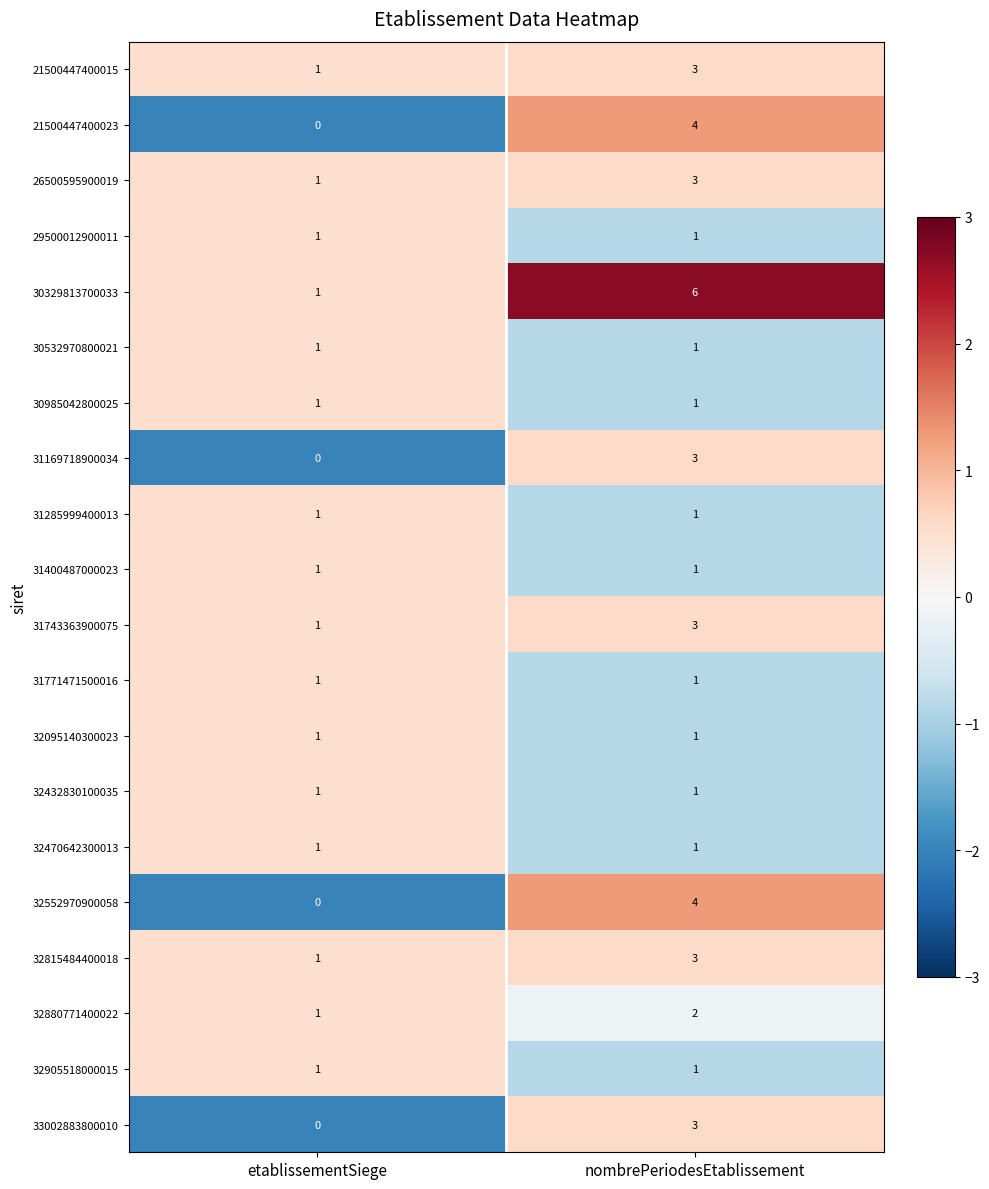

At which category does the chart reach its peak across all series?

nombrePeriodesEtablissement